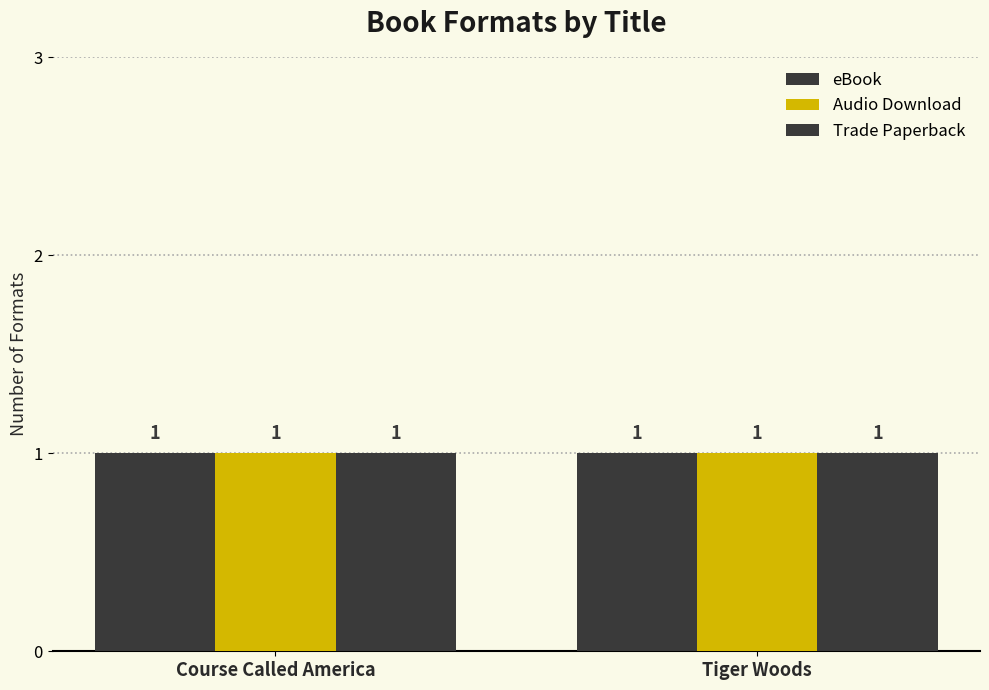

How many bars are there in total?

6